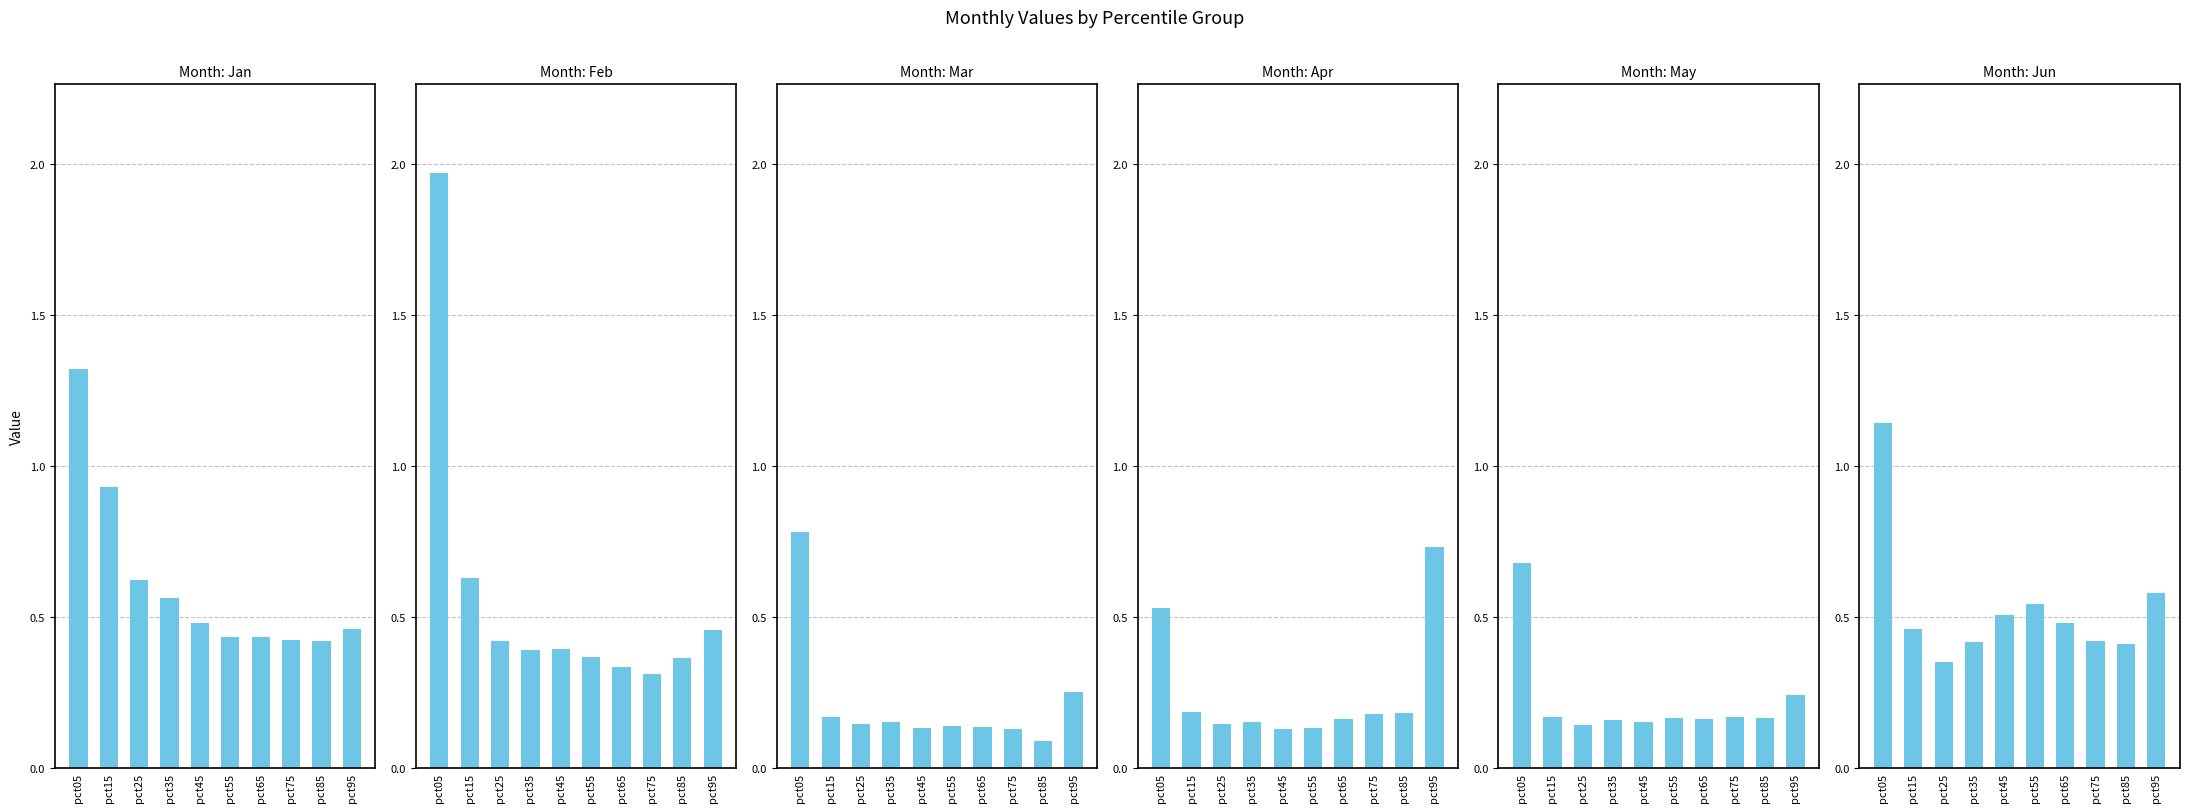

What is the difference between the maximum and minimum values in the May series?

0.5